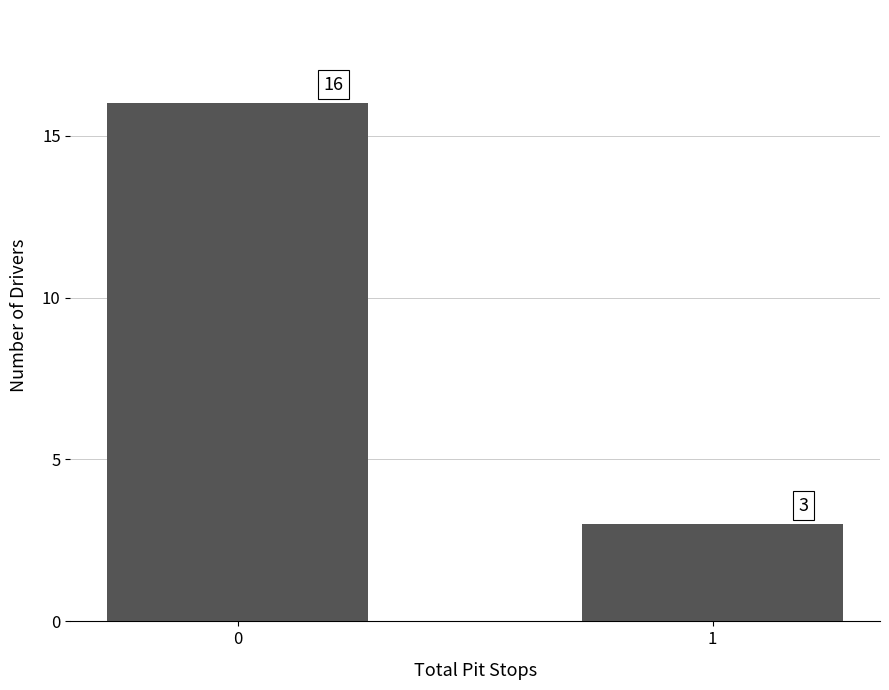

Does the chart contain stacked bars?

No